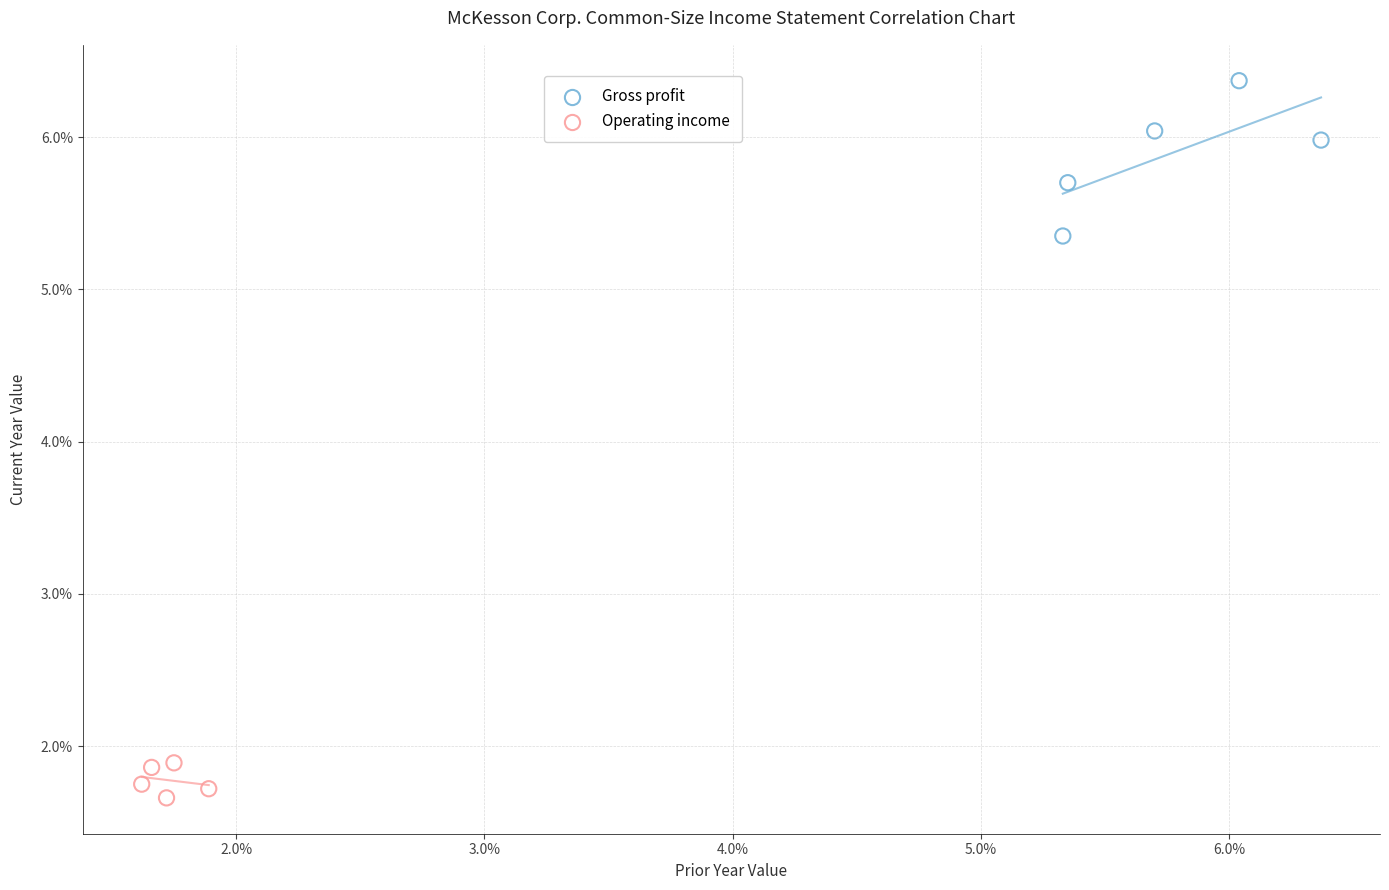

Which series contains the highest Y value?

Gross profit